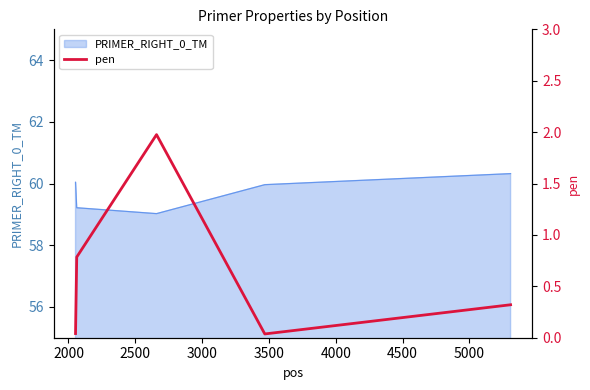

What is the difference between the second highest and minimum values?

0.7